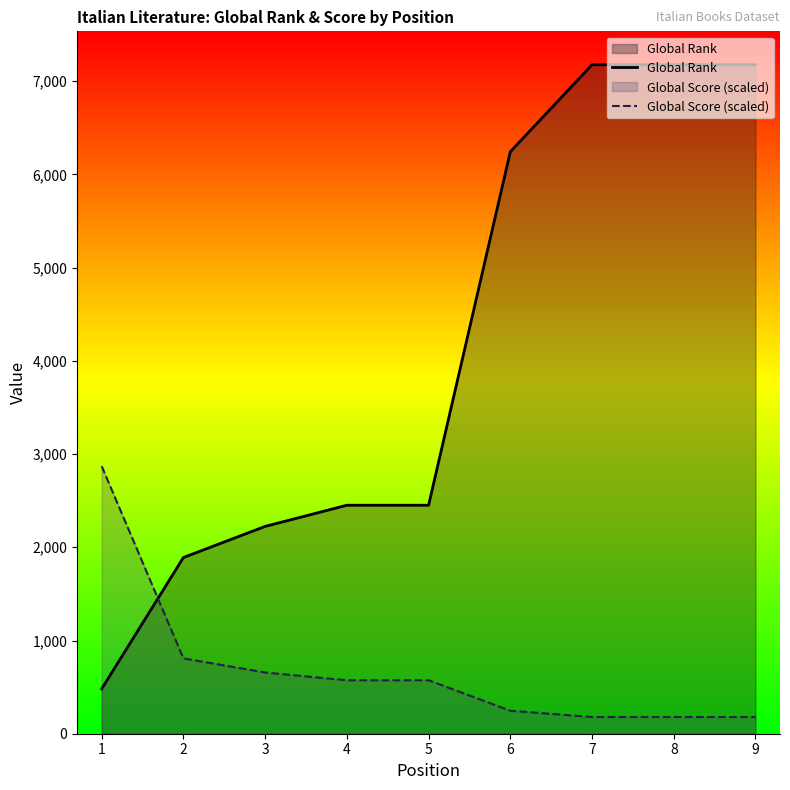

Which category has the highest value across all series?

7